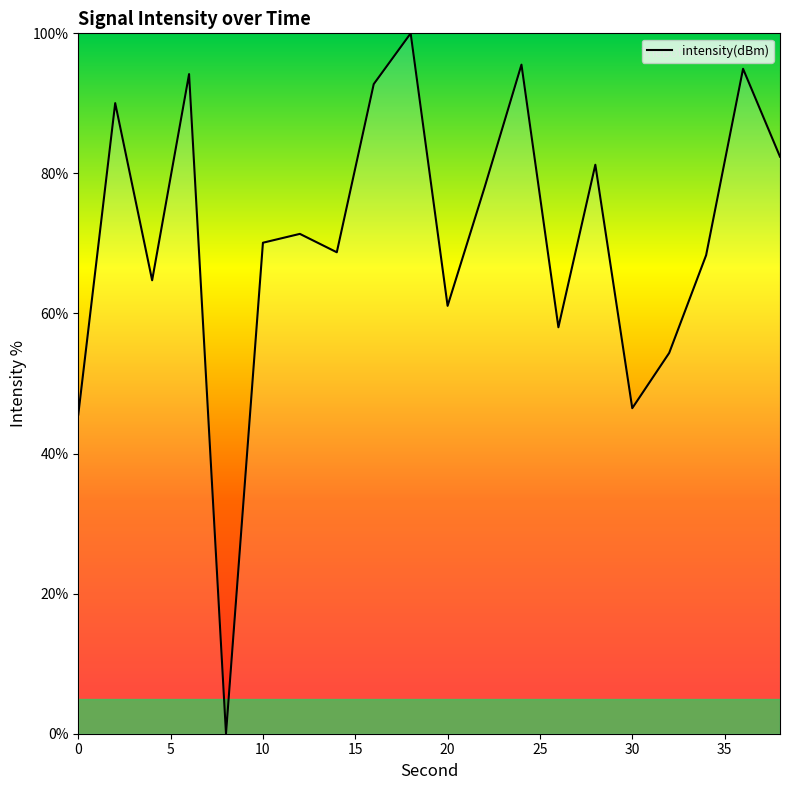

What is the maximum value shown in the chart?

100.0